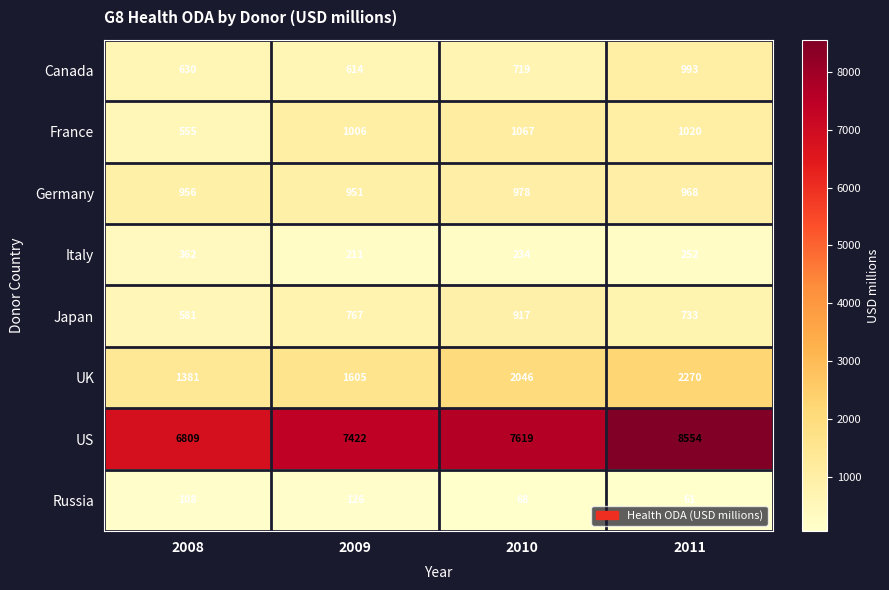

Rank the series at 2008 from highest to lowest value.

US, UK, Germany, Canada, Japan, France, Italy, Russia